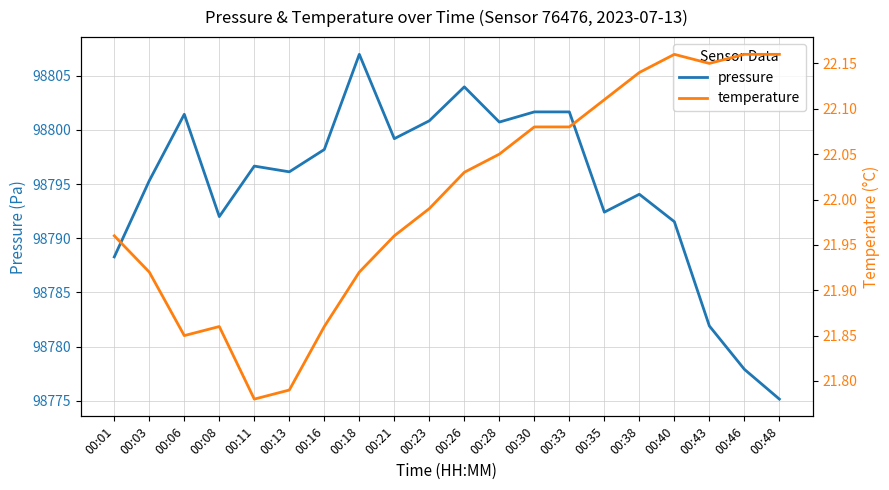

Is the value of temperature at 00:38 greater than the value of pressure at 00:23?

No